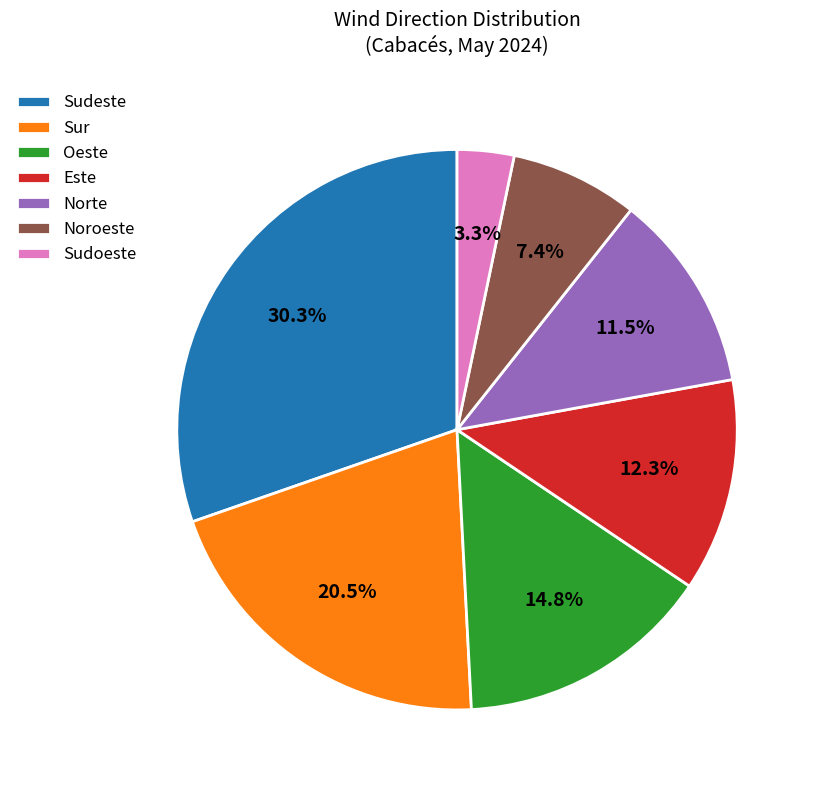

How much of the chart is everything except Sur?

79.5%